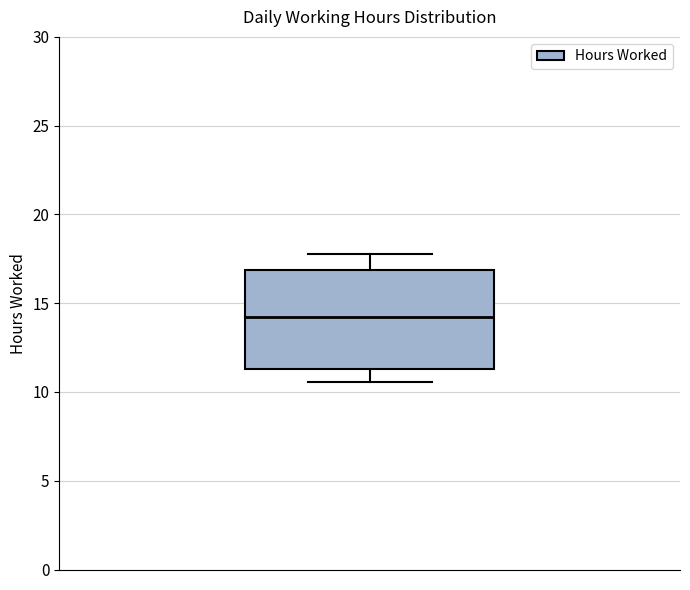

Where does the upper whisker of the box end on the y-axis? The values are not printed on the chart, so give them approximately, as read against the axis.

18.0